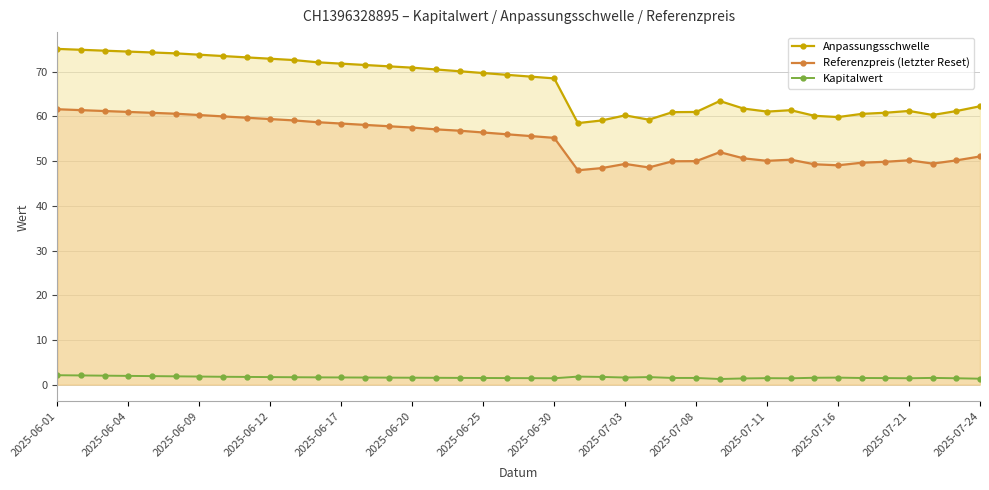

What position from the left is 17?

18